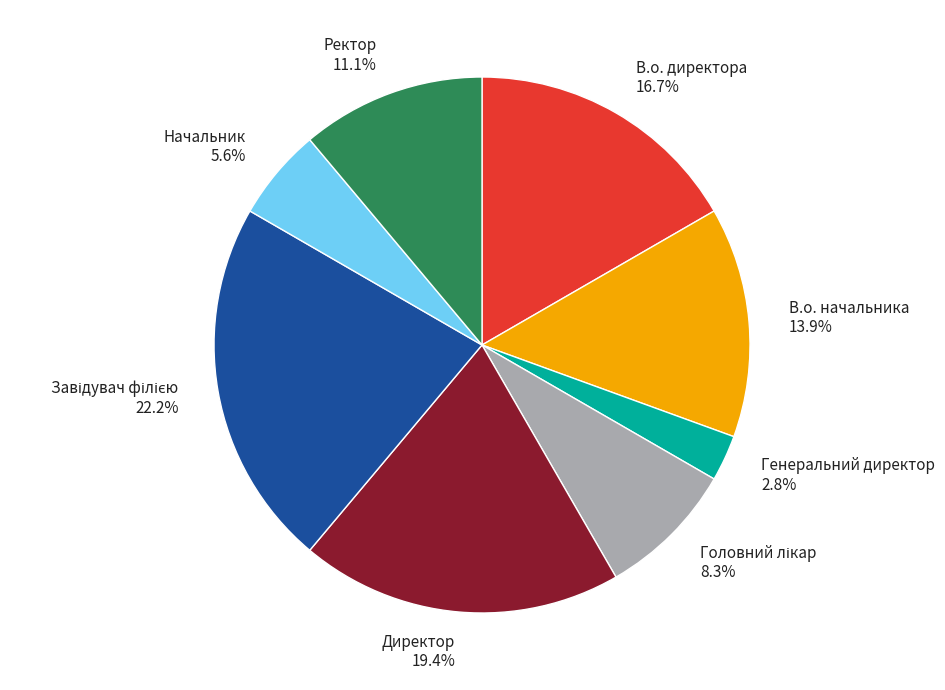

How many slices are in this pie chart?

8